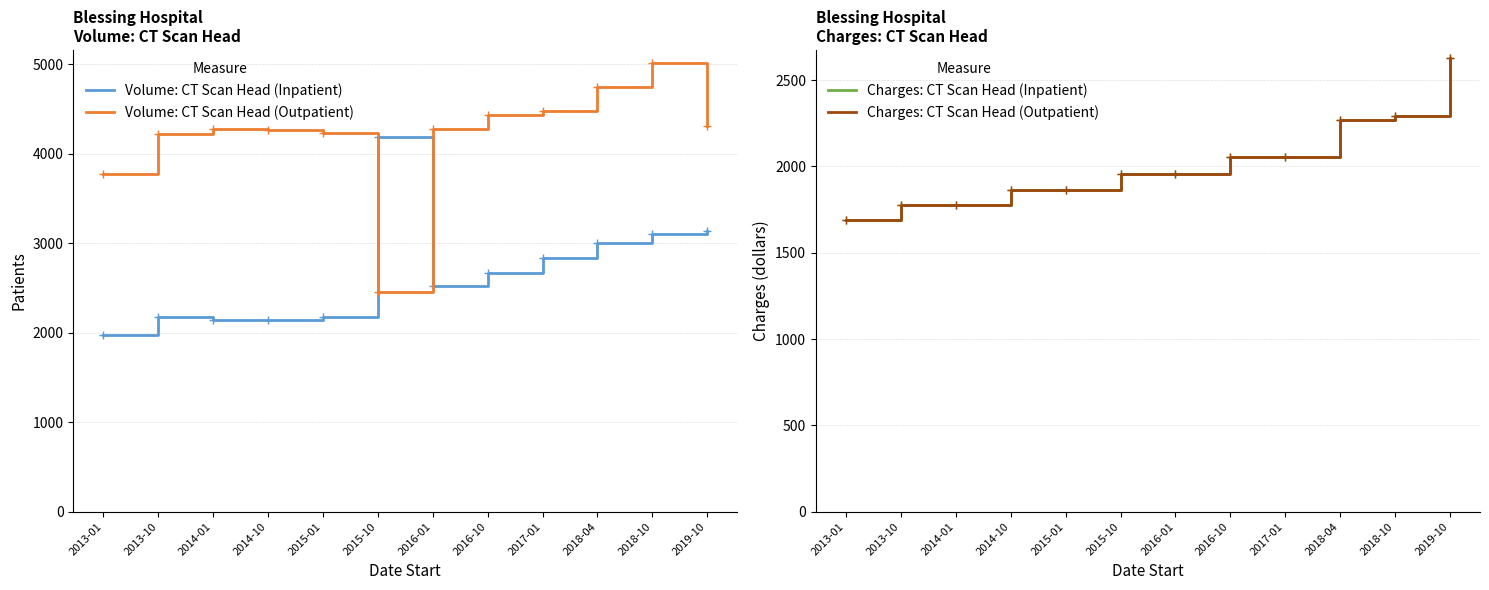

At which category does the chart reach its peak across all series?

2018-10